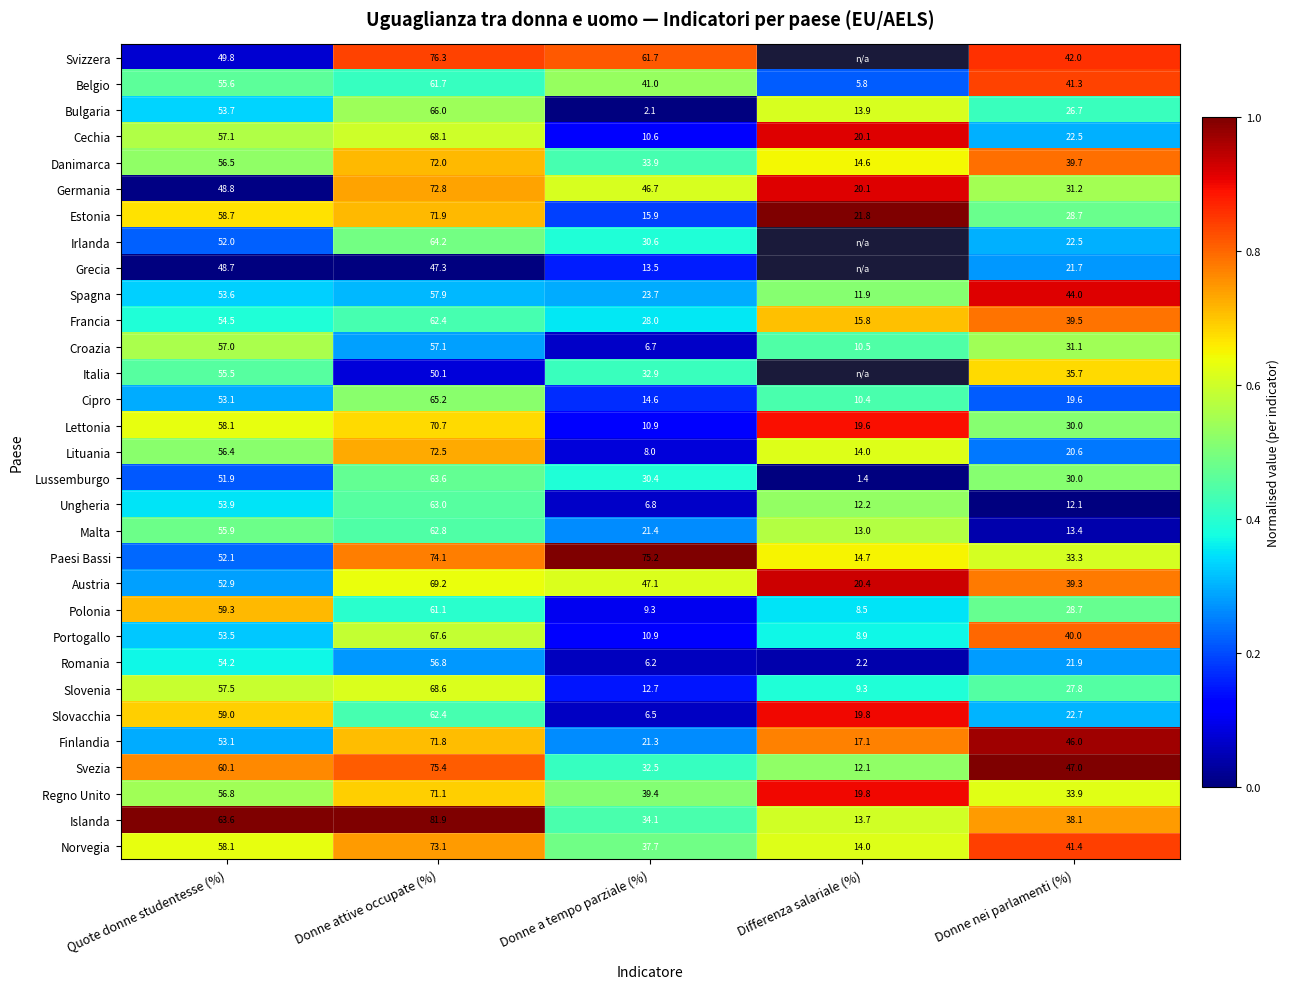

What is the sum of all Romania values?

141.3